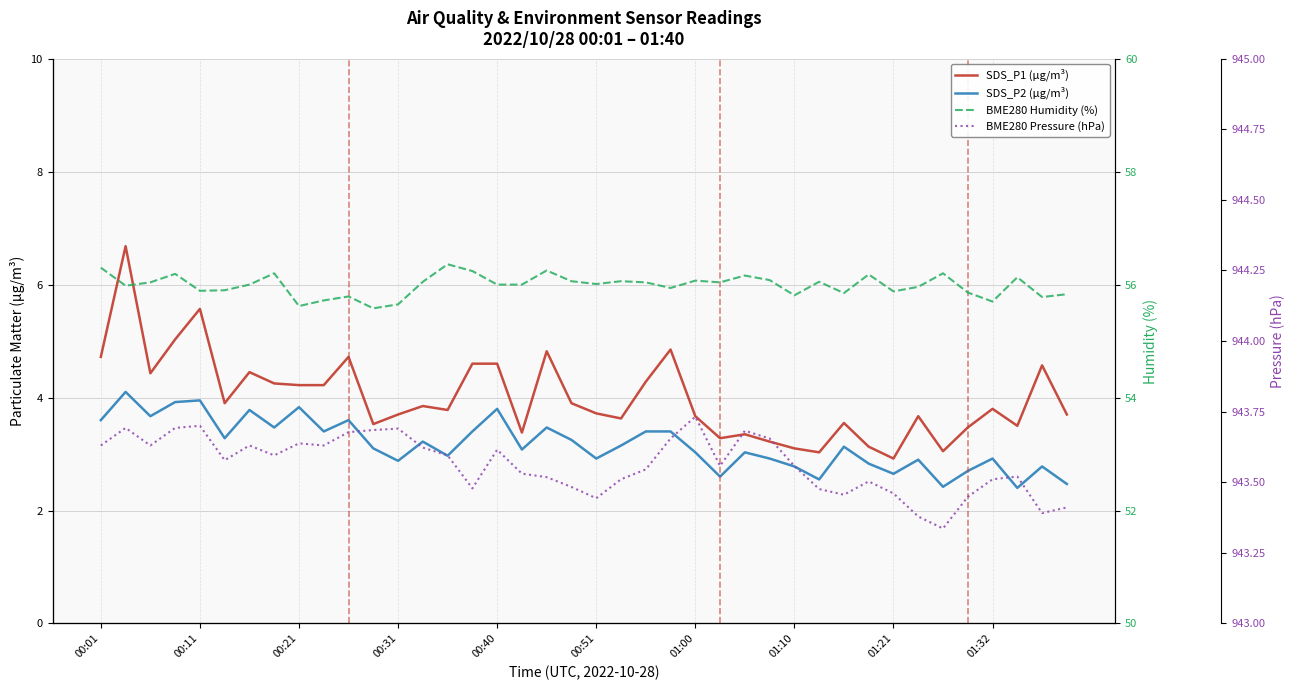

At which category does the chart reach its peak across all series?

01:00